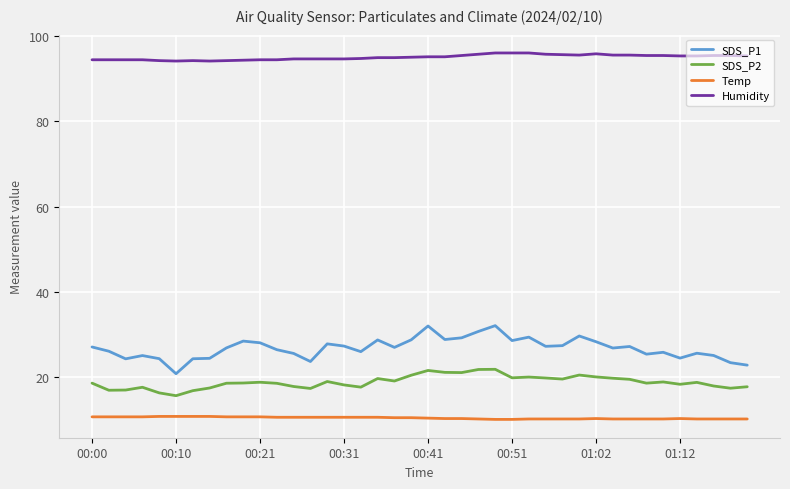

What is the greatest value displayed?

96.1